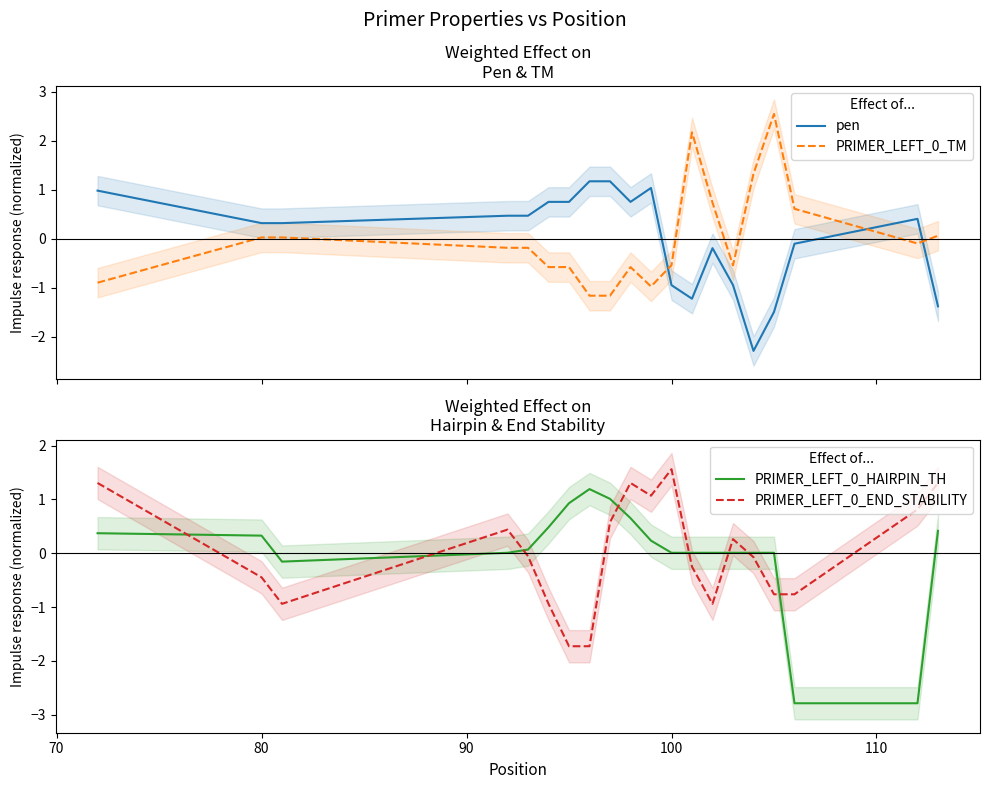

Which series has the largest total across all categories?

PRIMER_LEFT_0_END_STABILITY